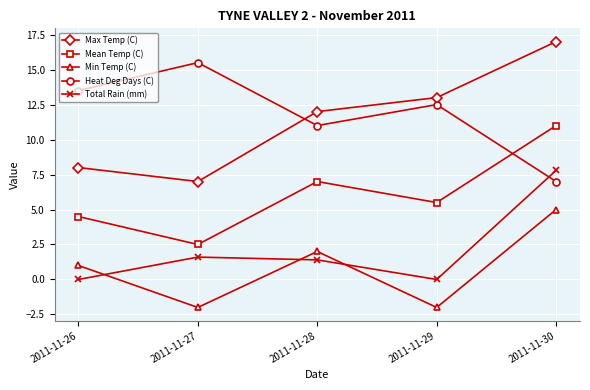

What is the approximate value of Min Temp (C) at 2011-11-30?

5.0